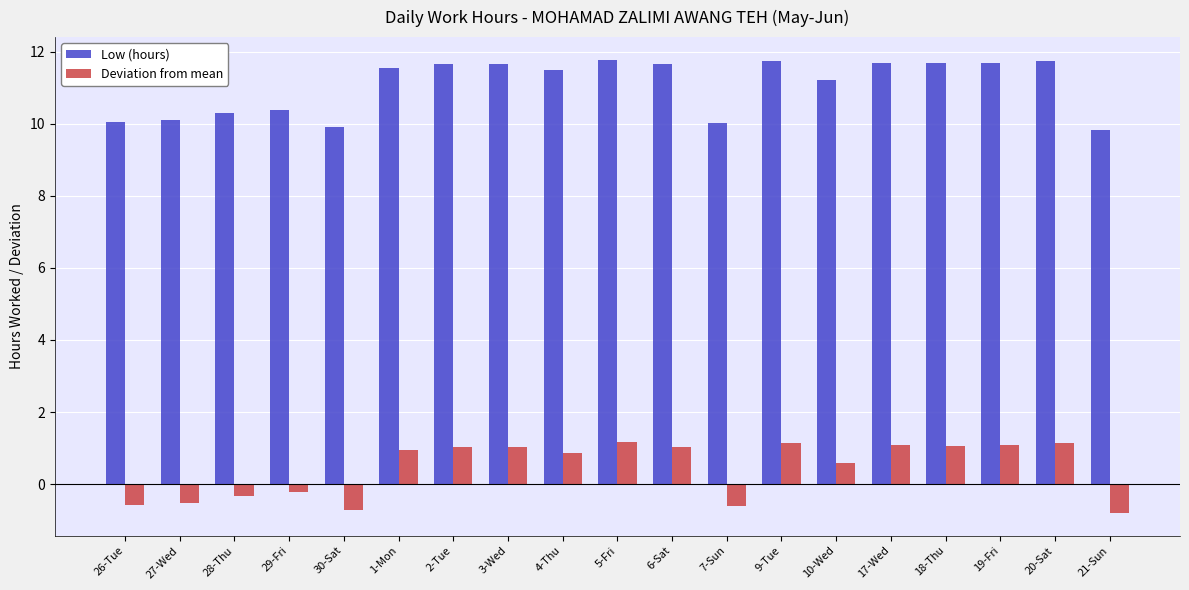

What is the total value across all series at 29-Fri?

10.2